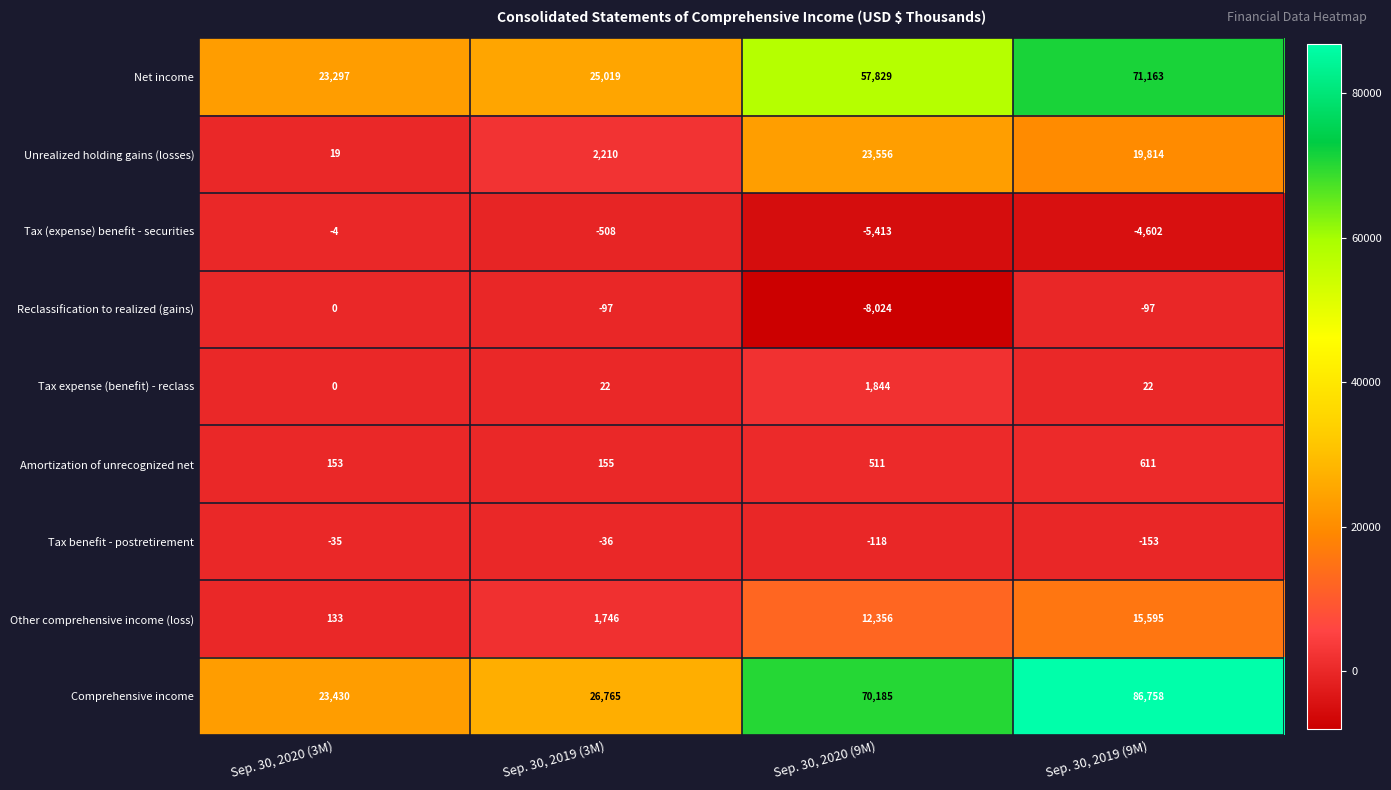

Is it true that Net income equals 46837 at Sep. 30, 2019 (9M)?

False